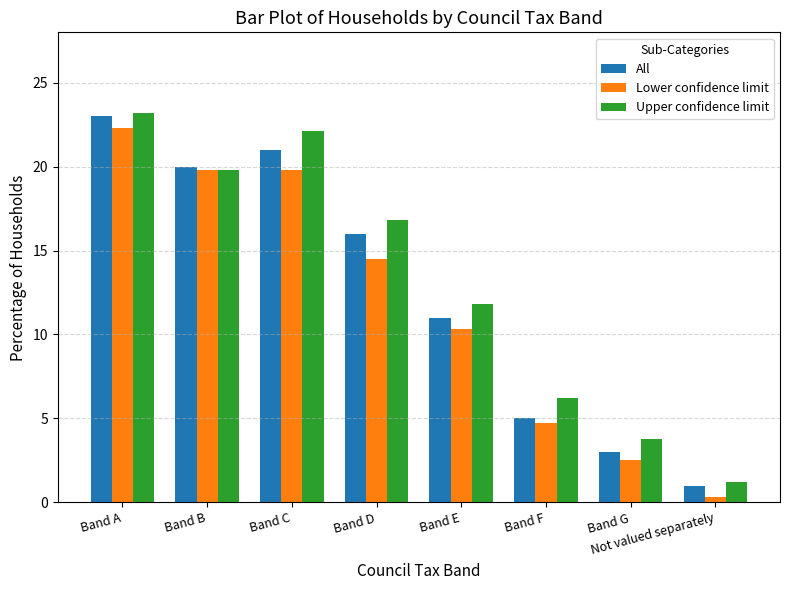

The value of Upper confidence limit at Band G is 5.9. True or false?

False